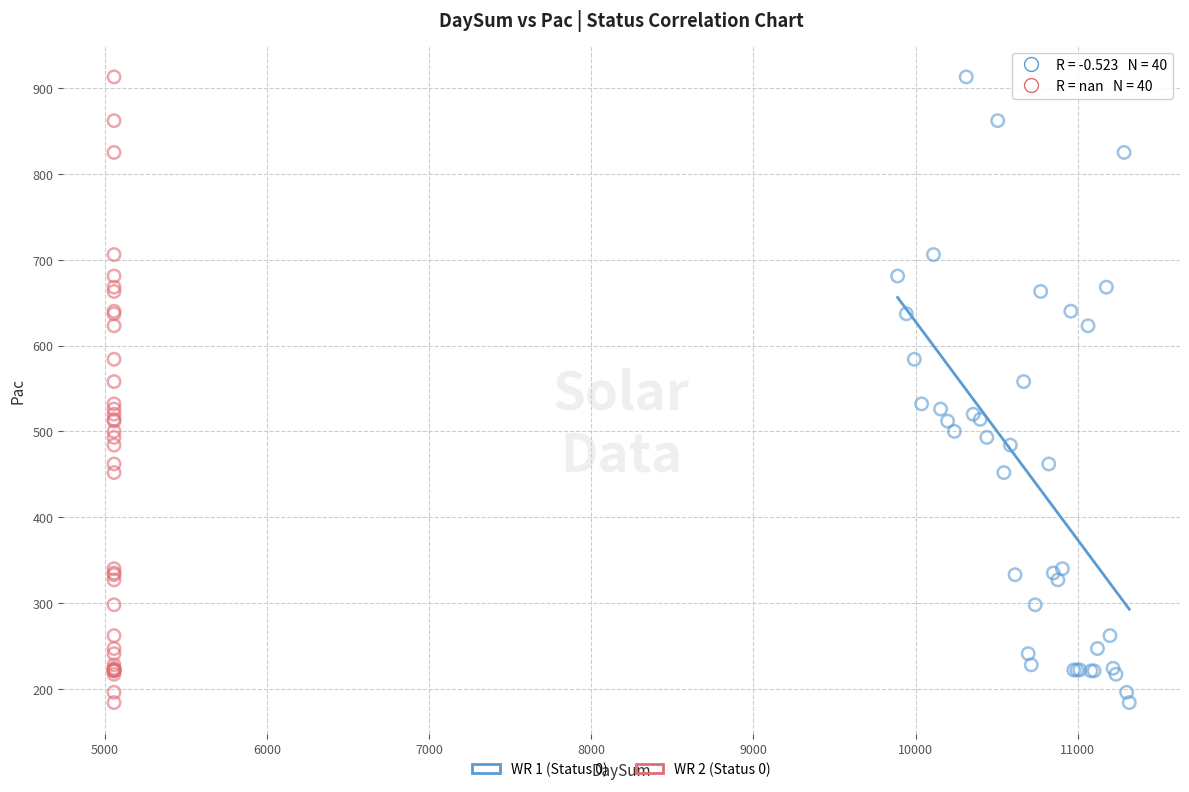

What are all the series names shown in the legend?

WR 1 (Status 0), WR 2 (Status 0)